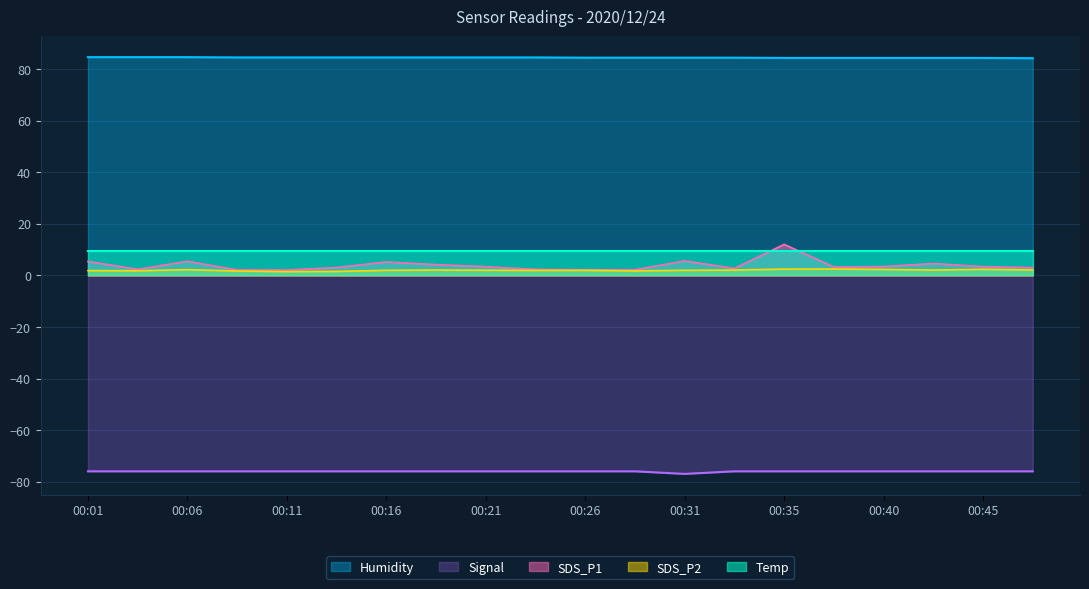

At which category is the sum across all series the highest?

00:35